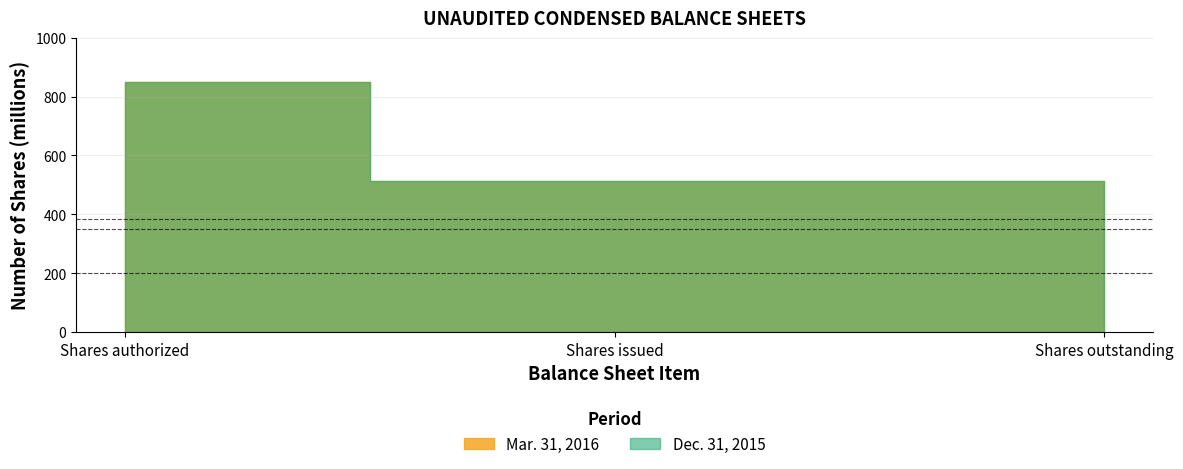

What is the average value of the Dec. 31, 2015 series?

625.4